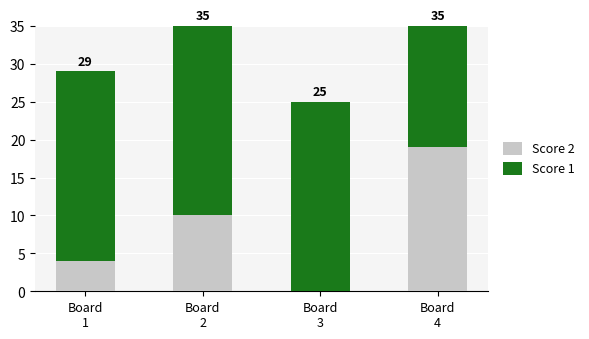

What are all the series names shown in the legend?

Score 2, Score 1